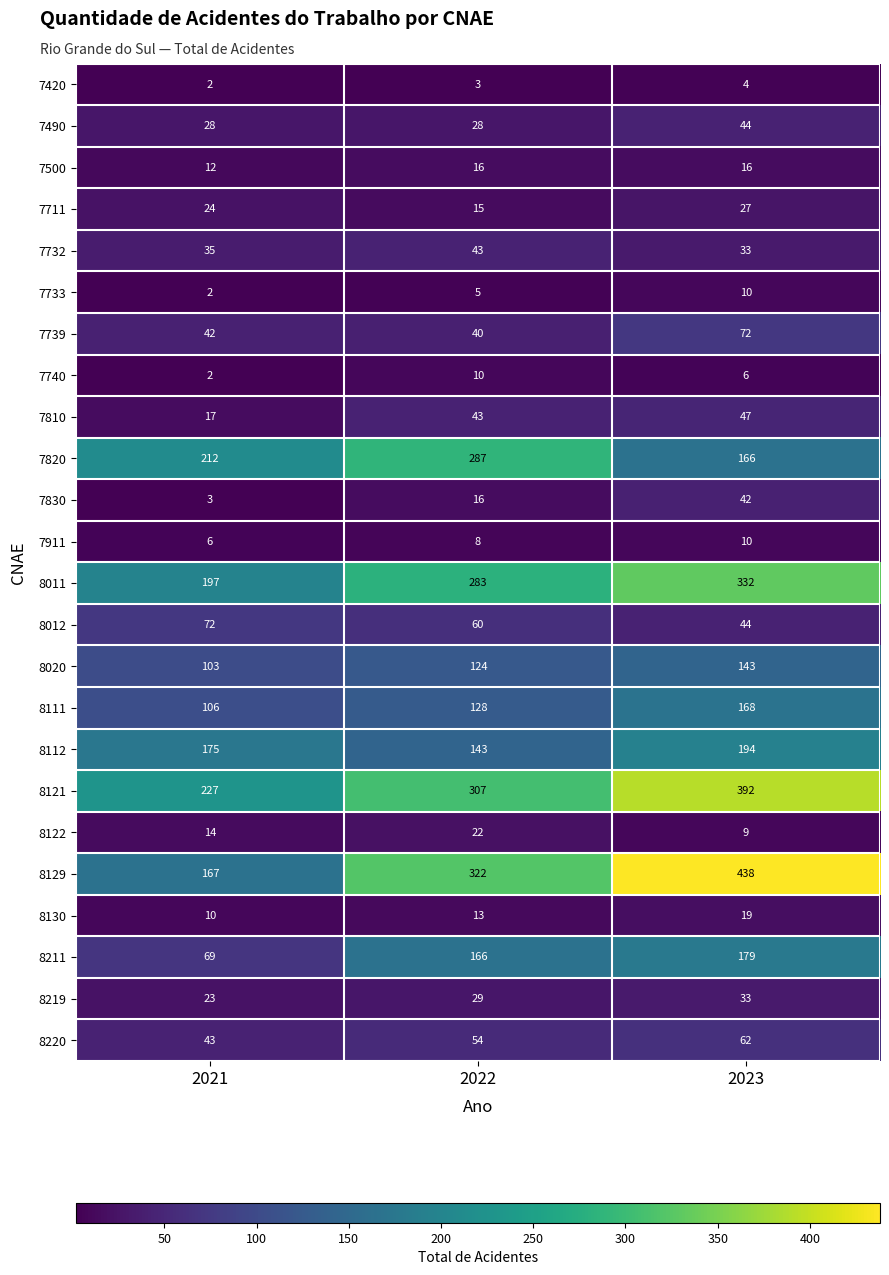

Which series changed the most between 2021 and 2022?

8129